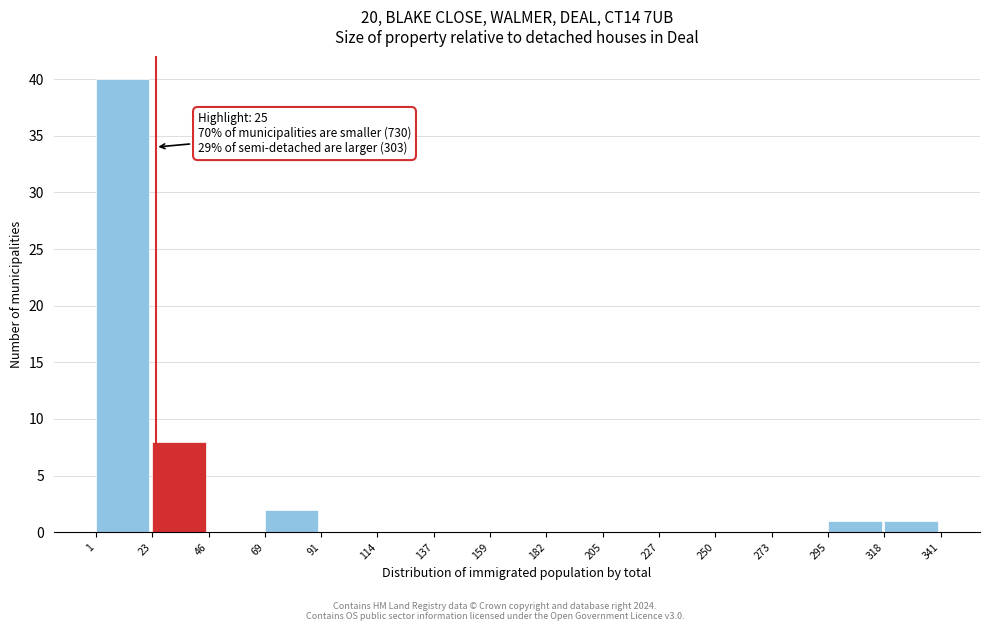

Which range on the x-axis has the tallest bar?

1 to 23